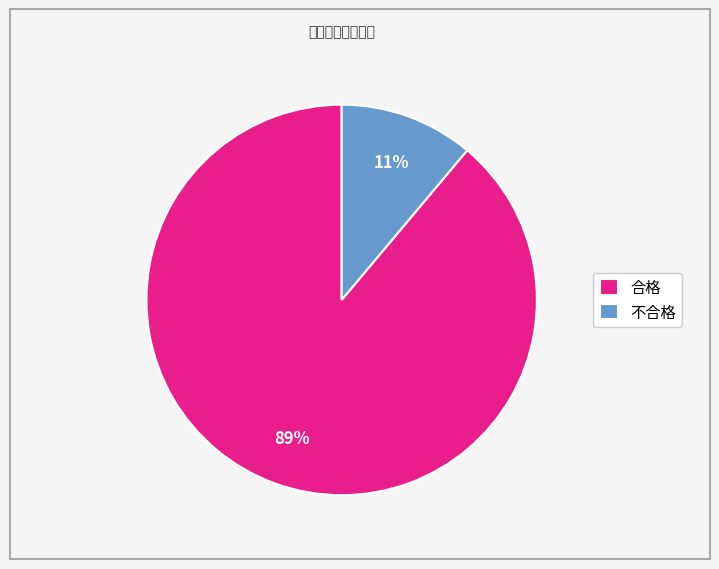

Is it true that 不合格 is 17% of the pie?

False